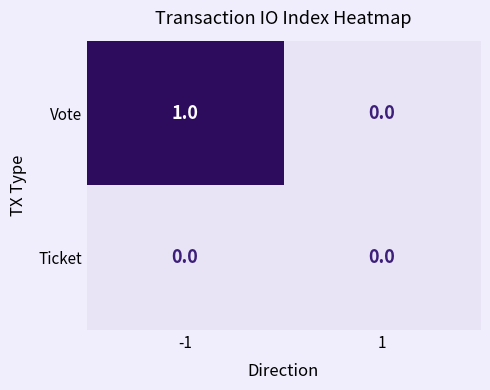

Reading left to right, list all the values displayed in this chart.

Vote: 1	0
Ticket: 0	0